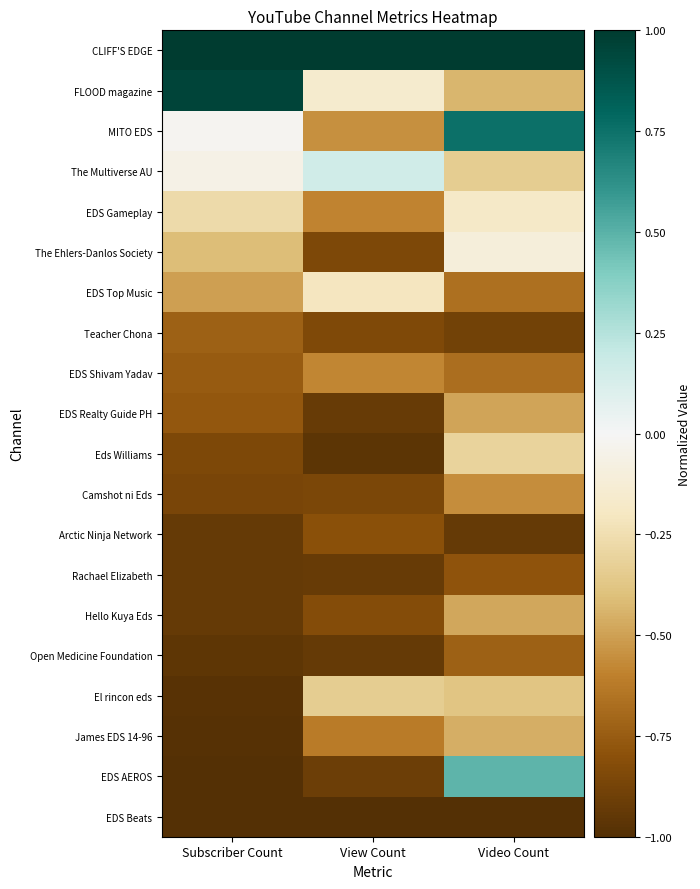

Between View Count and Video Count, which series saw the biggest shift?

EDS AEROS